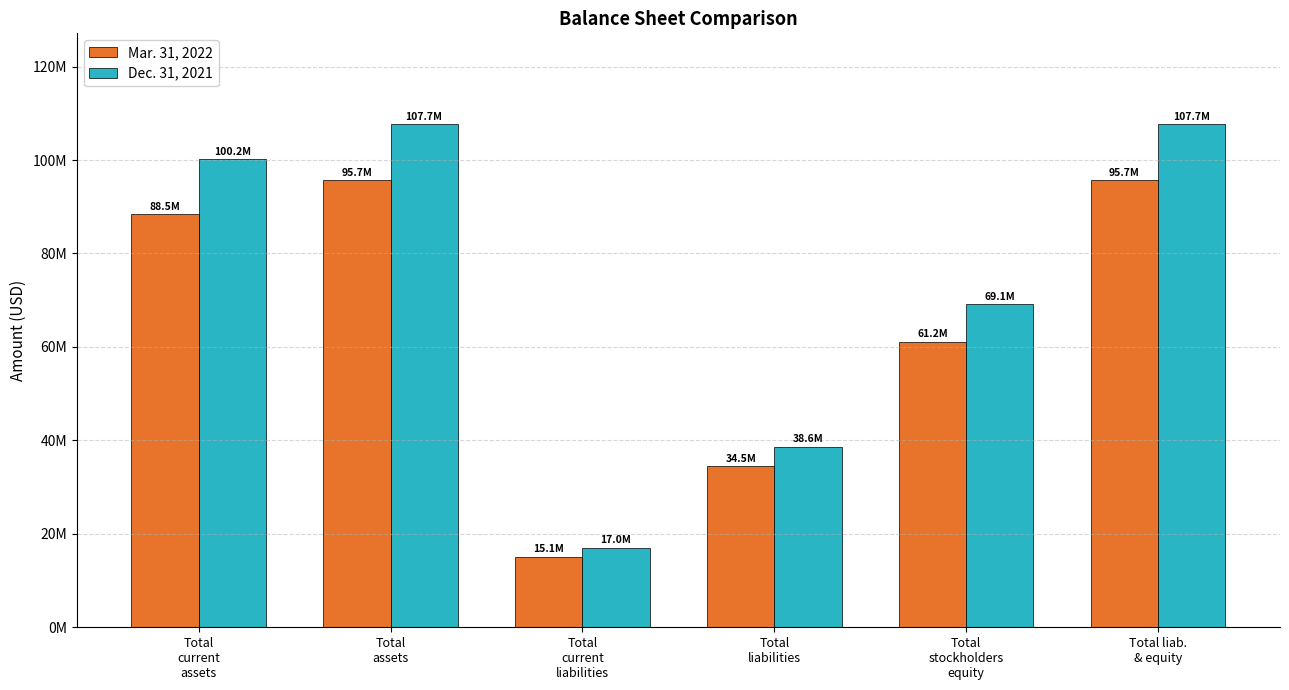

Does the chart contain any negative values?

No